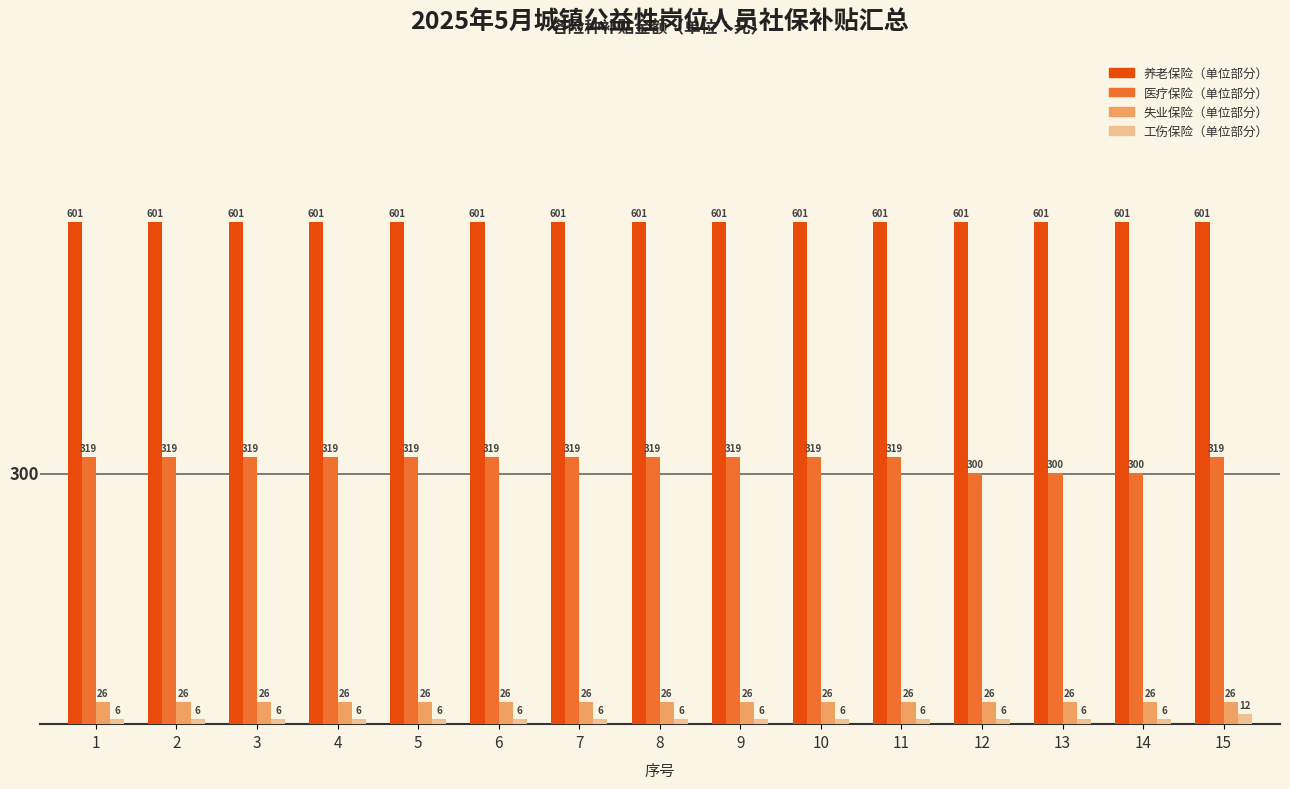

At 1, list the series in order from largest to smallest.

养老保险（单位部分）, 医疗保险（单位部分）, 失业保险（单位部分）, 工伤保险（单位部分）